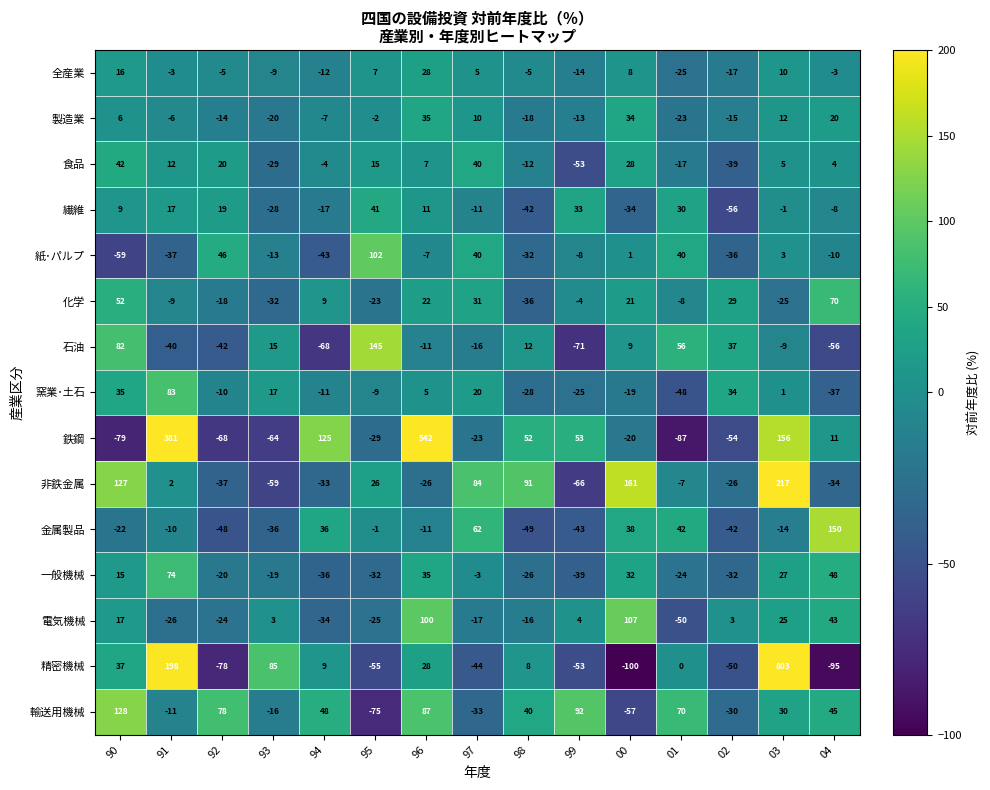

Which category has the highest value across all series?

03